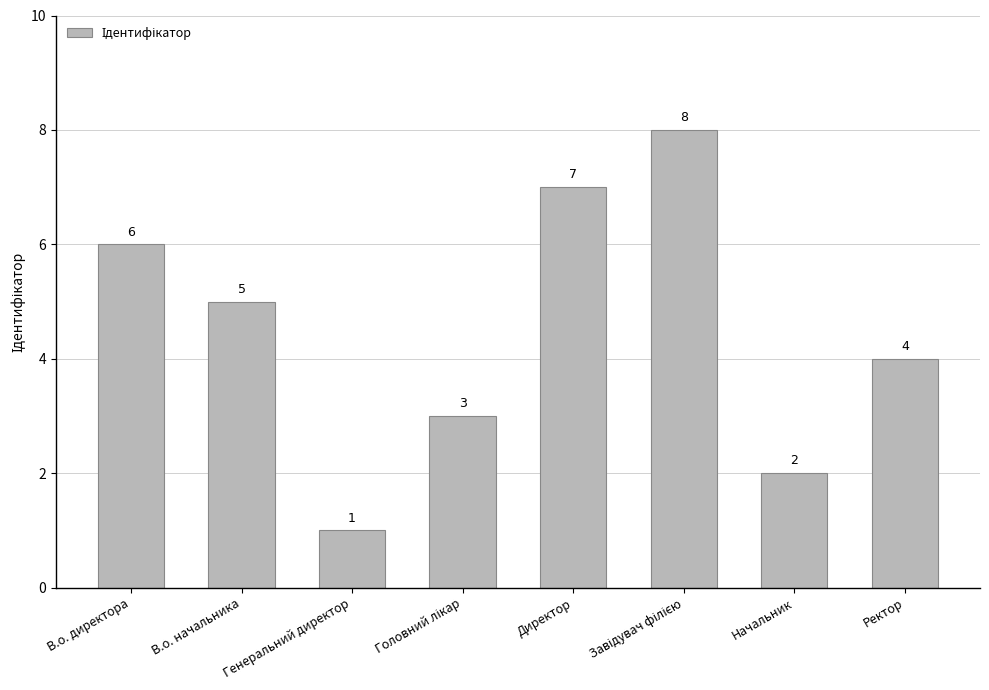

What is the sum of all values?

36